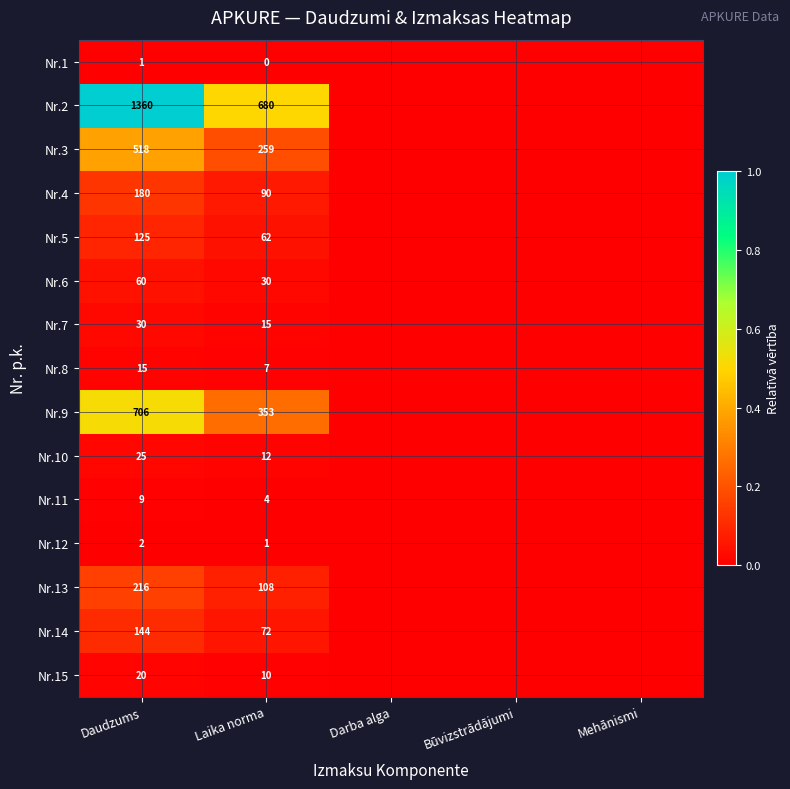

What is the total value across all series at Laika norma?

1703